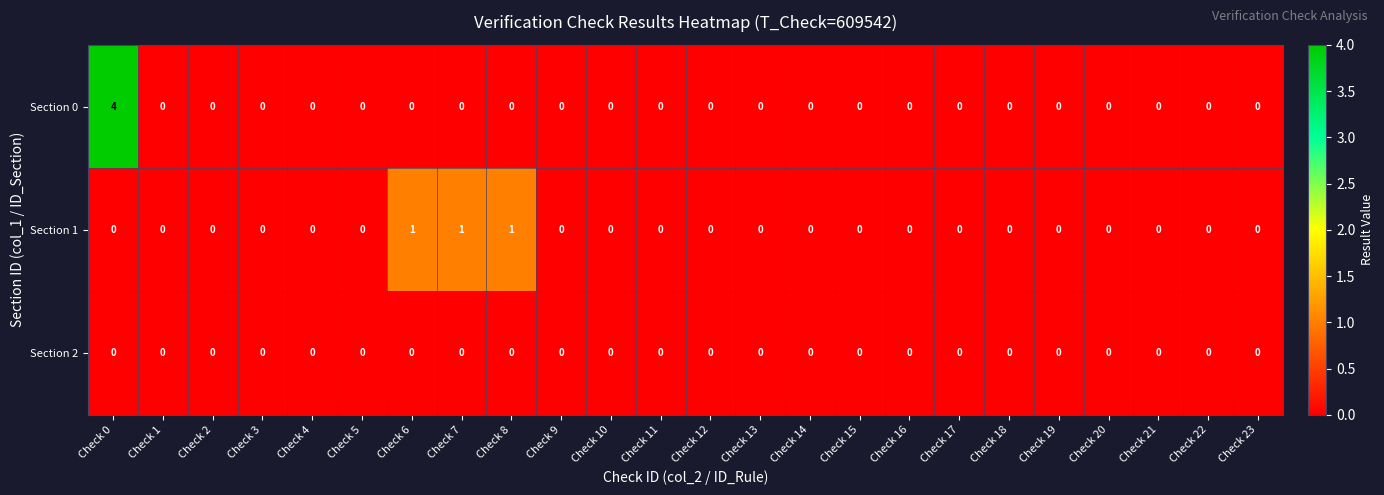

List the series in order of their overall mean, lowest first.

Section 2, Section 1, Section 0